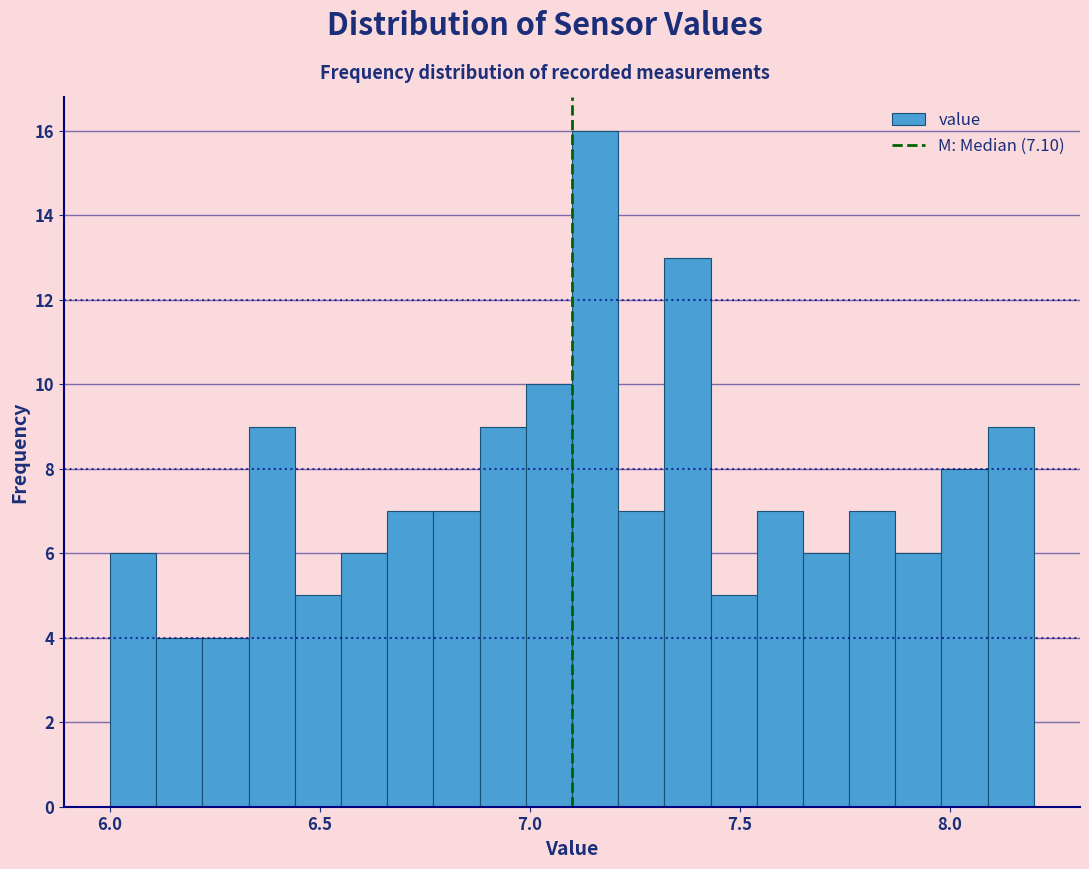

Around what value on the x-axis is the tallest bar? Give the approximate position of its centre, as read against the axis.

7.15